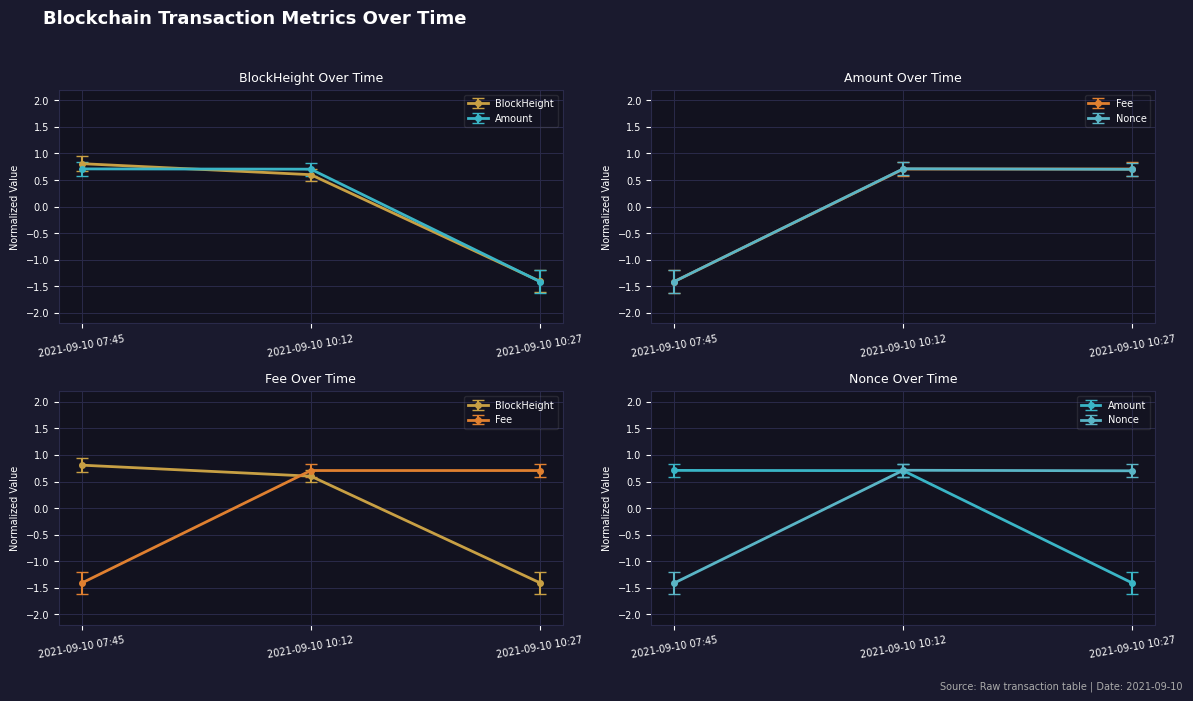

The Amount series shows 1.2 at 2021-09-10 10:12. True or false?

False